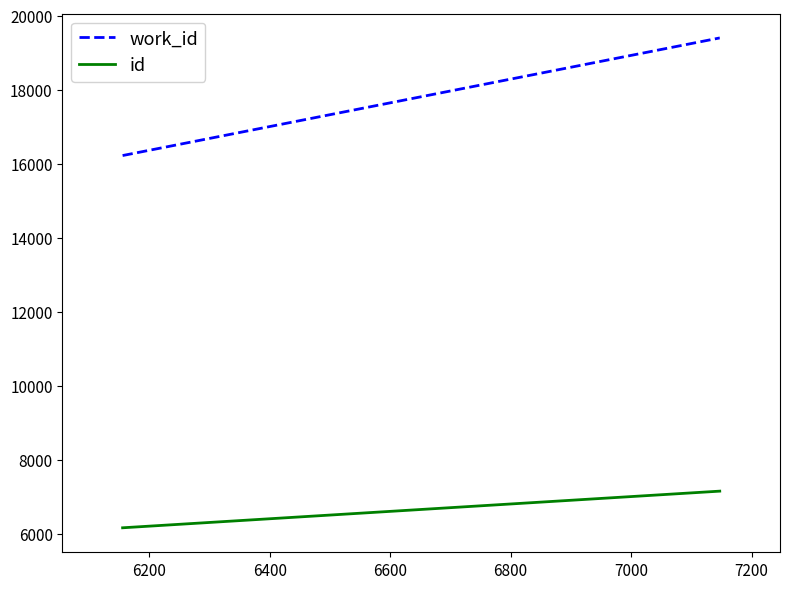

How many distinct data groups are displayed?

2